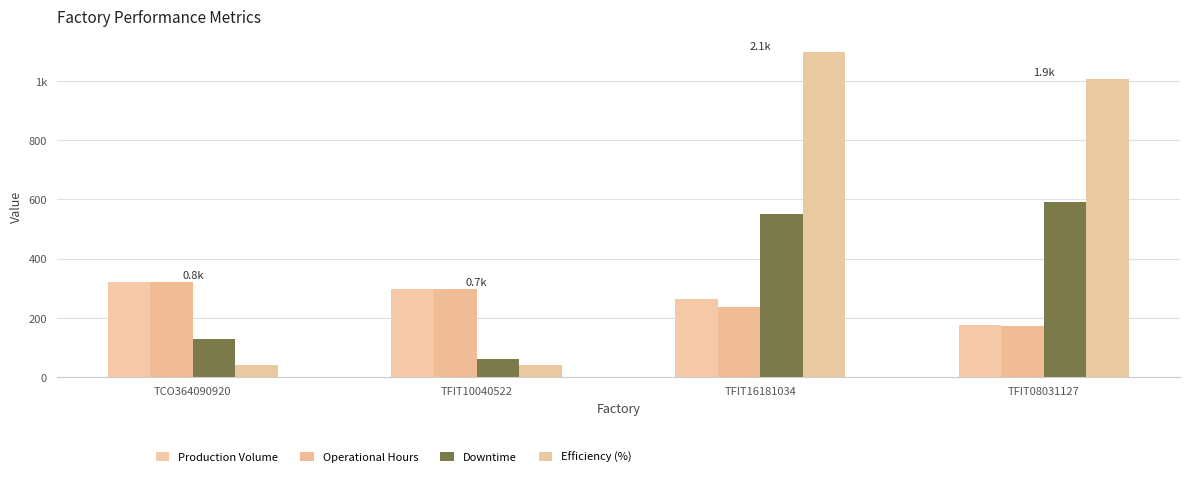

Which series has the largest total across all categories?

Efficiency (%)